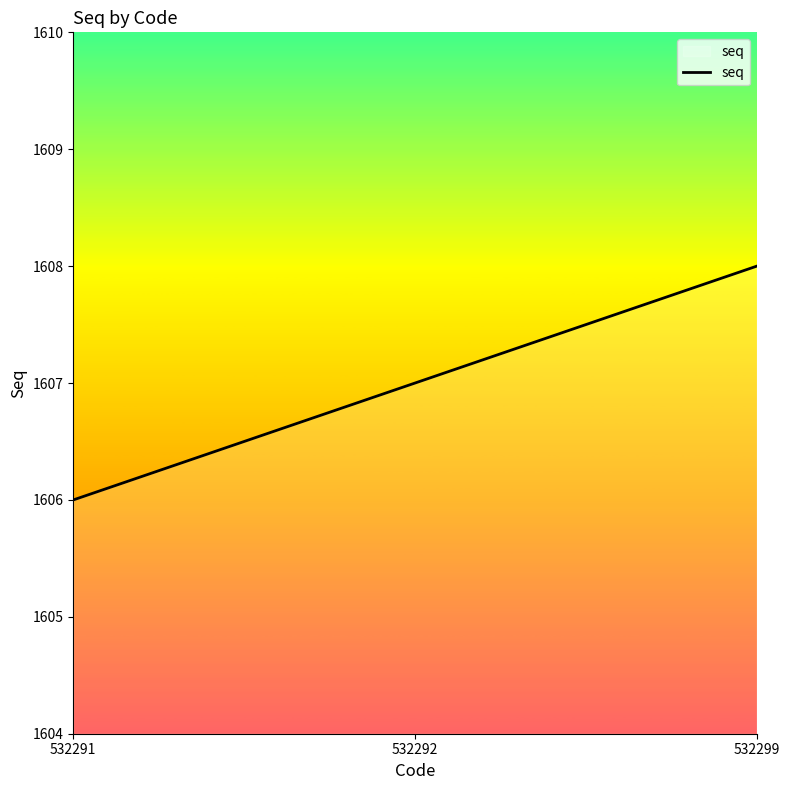

List the labels in order of value, smallest first.

532291, 532292, 532299